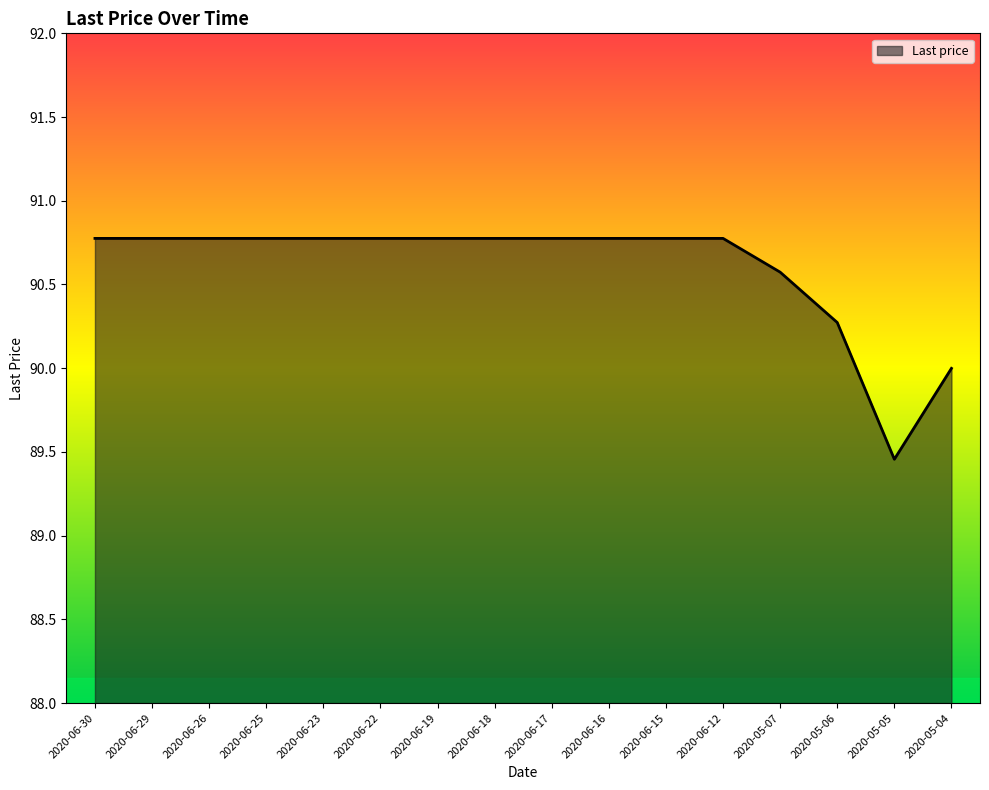

What is the change in value from 2020-06-25 to 2020-05-07?

-0.2